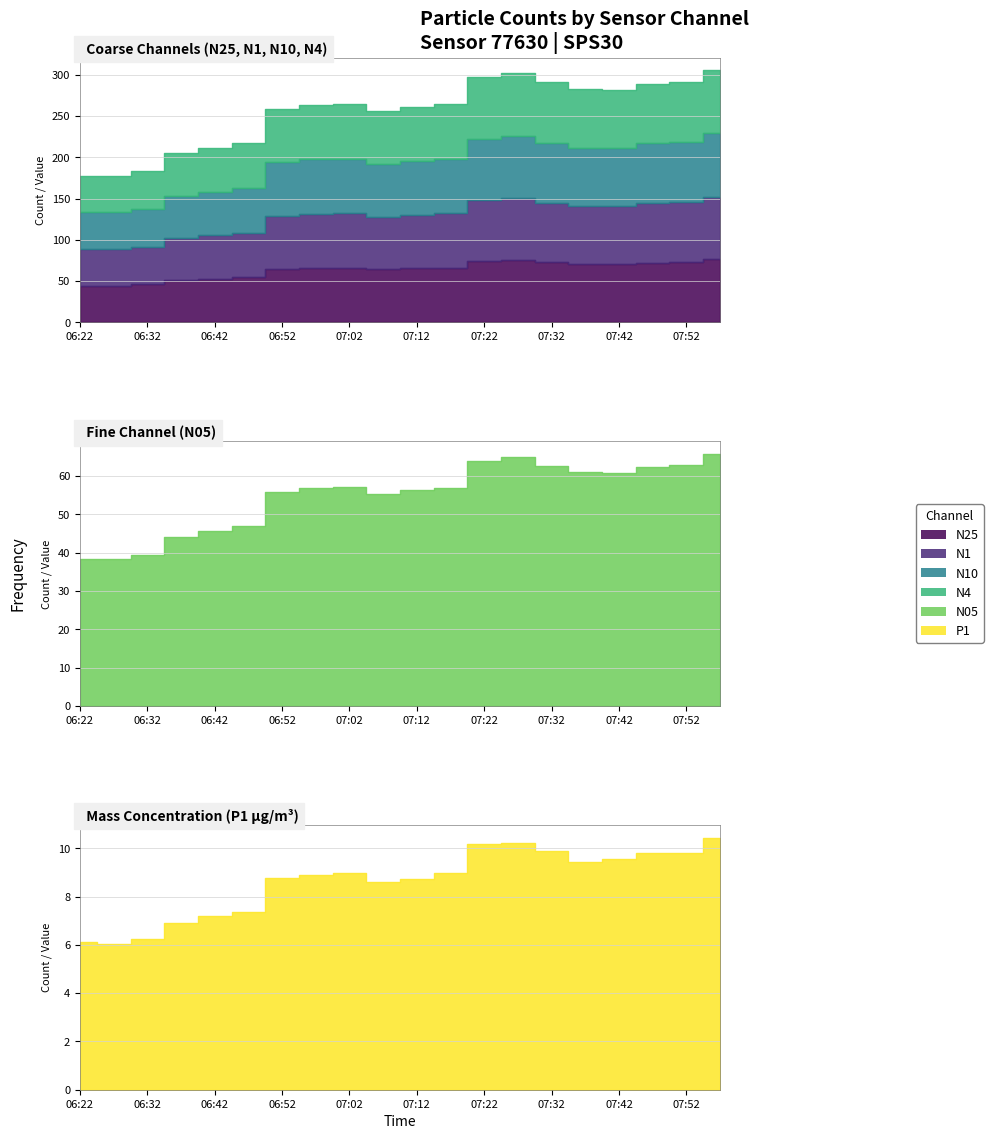

At how many categories does at least one series exceed 17?

20